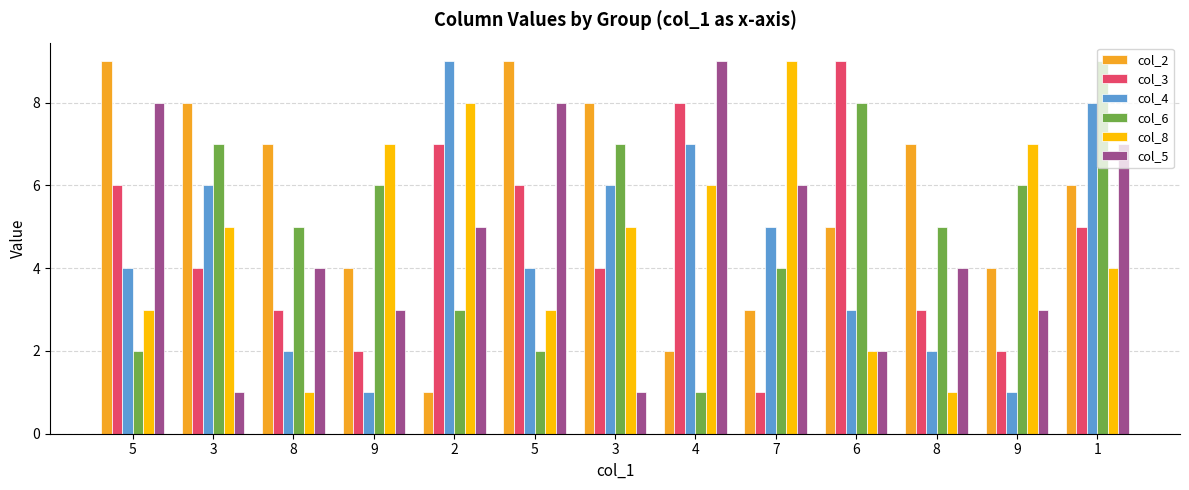

Rank the categories by col_6 value from lowest to highest.

4, 5, 5, 2, 7, 8, 8, 9, 9, 3, 3, 6, 1